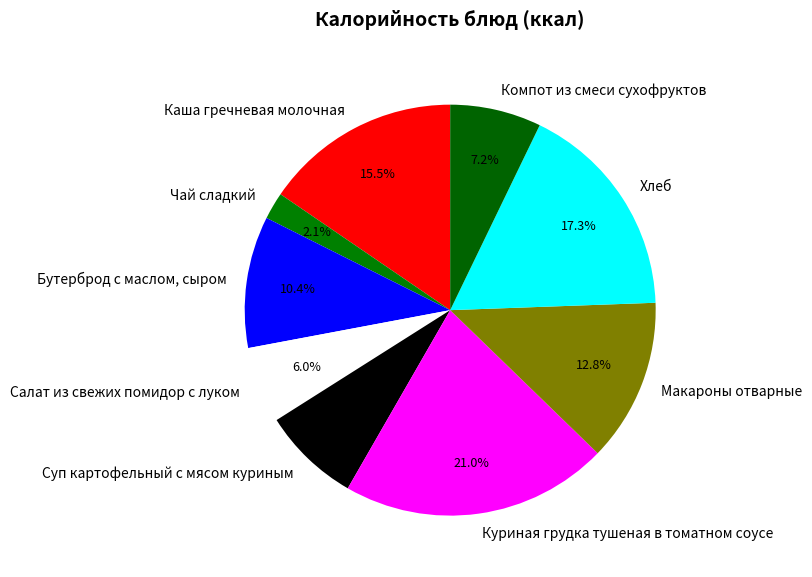

What percentage is the Хлеб slice, to the nearest percent?

17%